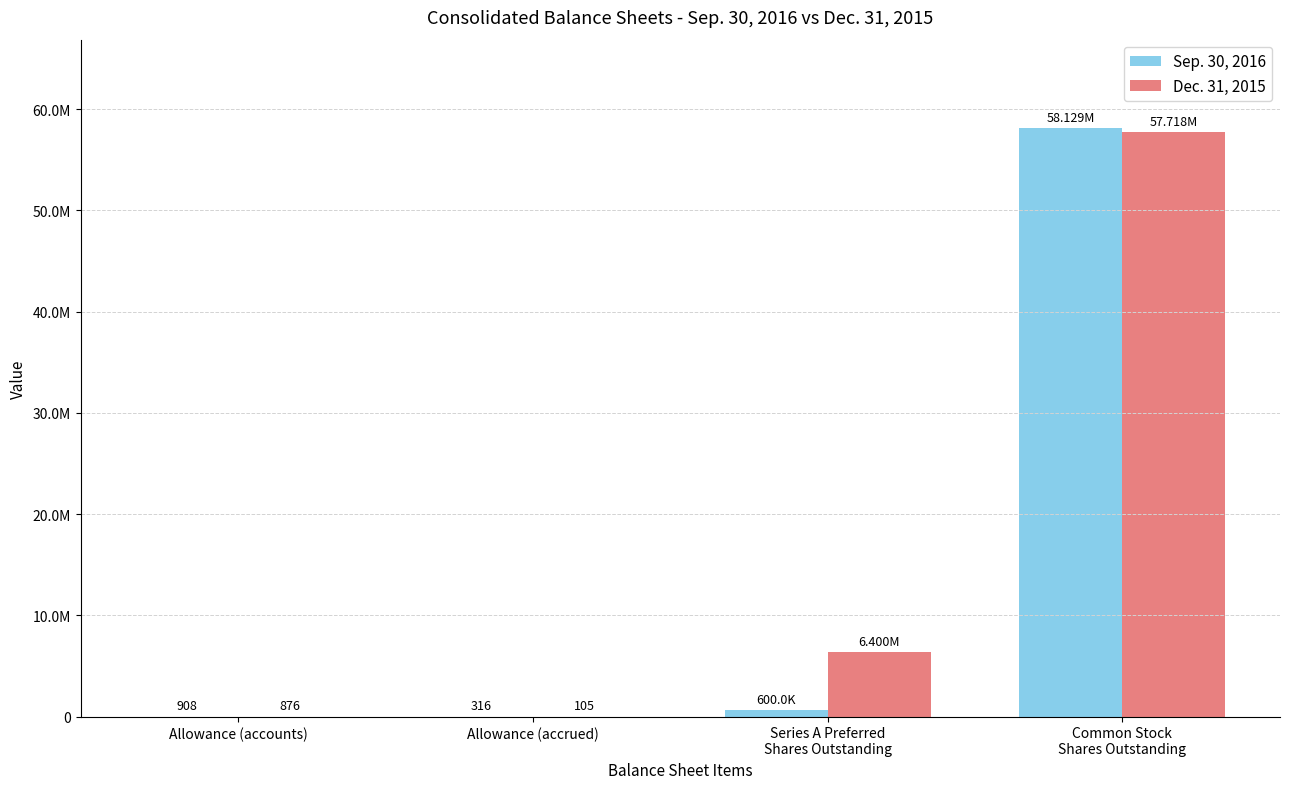

Are the bars grouped side by side (vs. stacked)?

Yes